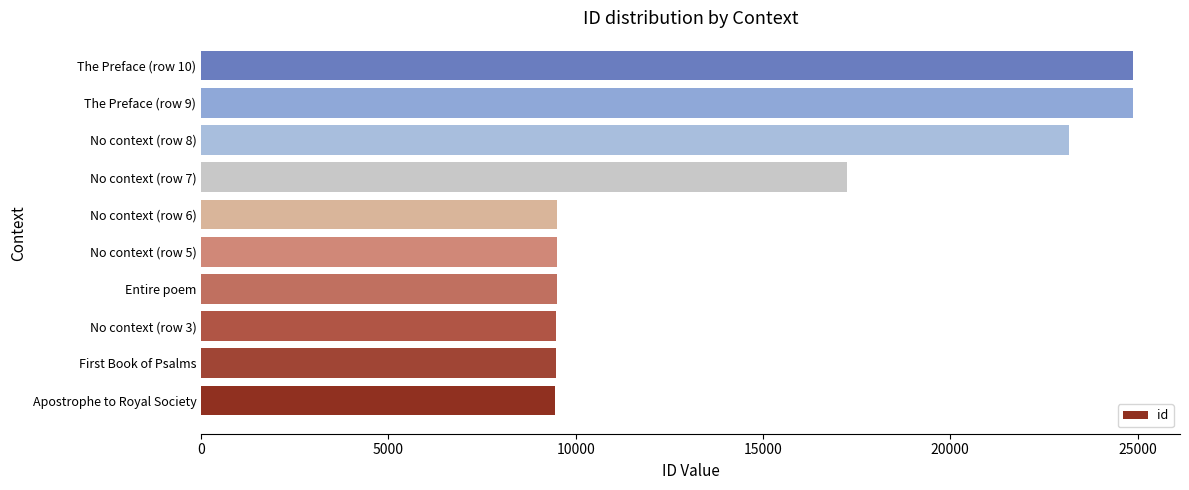

What is the difference between the maximum and minimum values?

15454